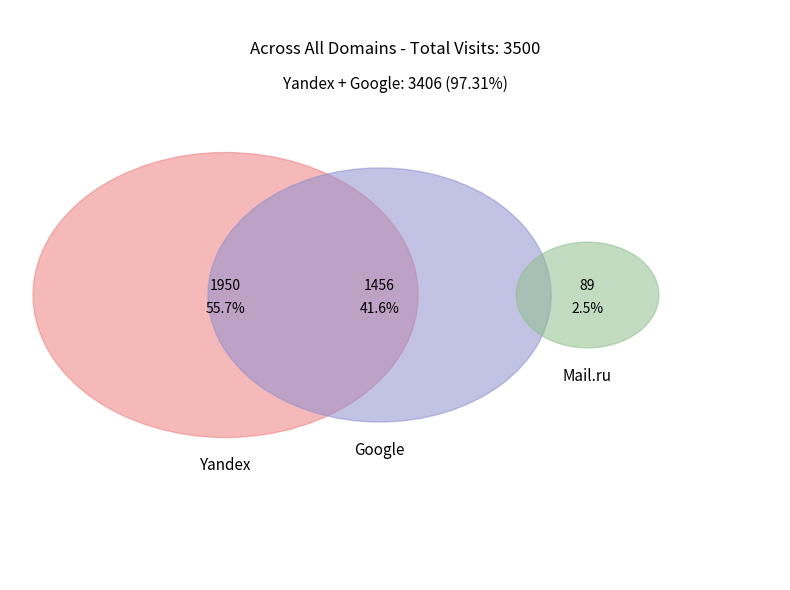

True or false: Mail.ru accounts for 3% of the total.

True